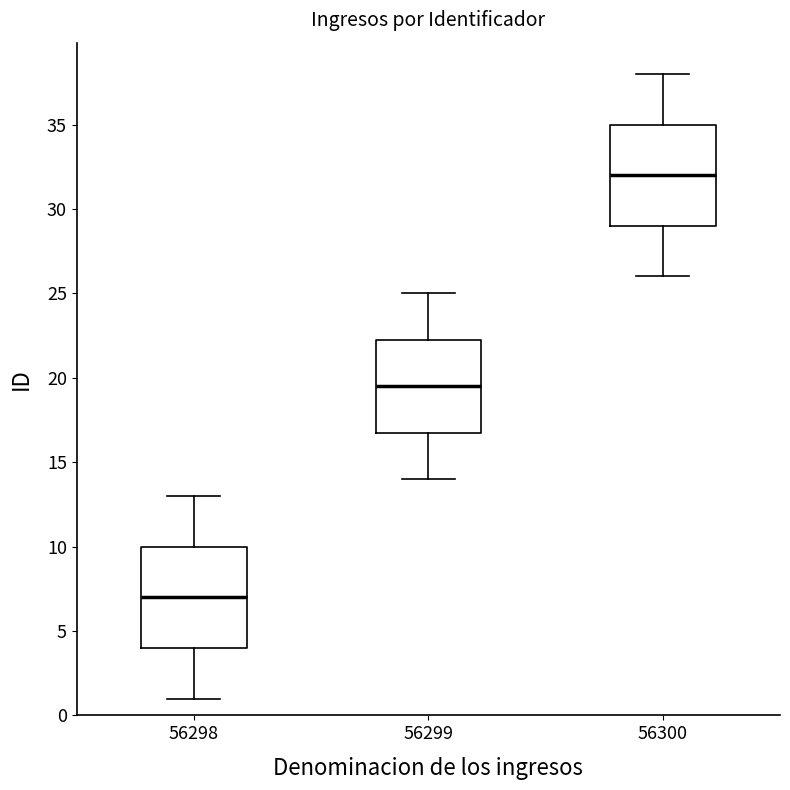

Which box has the lowest median line?

56298